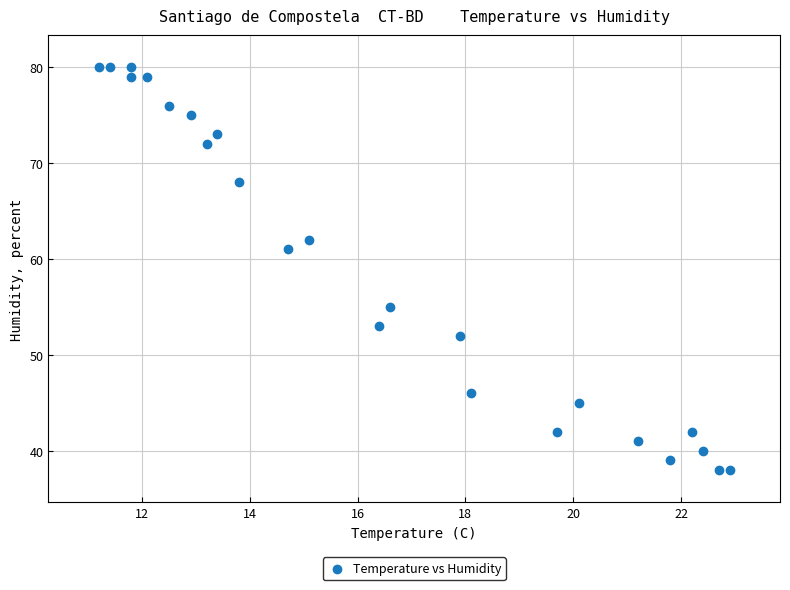

What is the range of Y values (max minus min)?

42